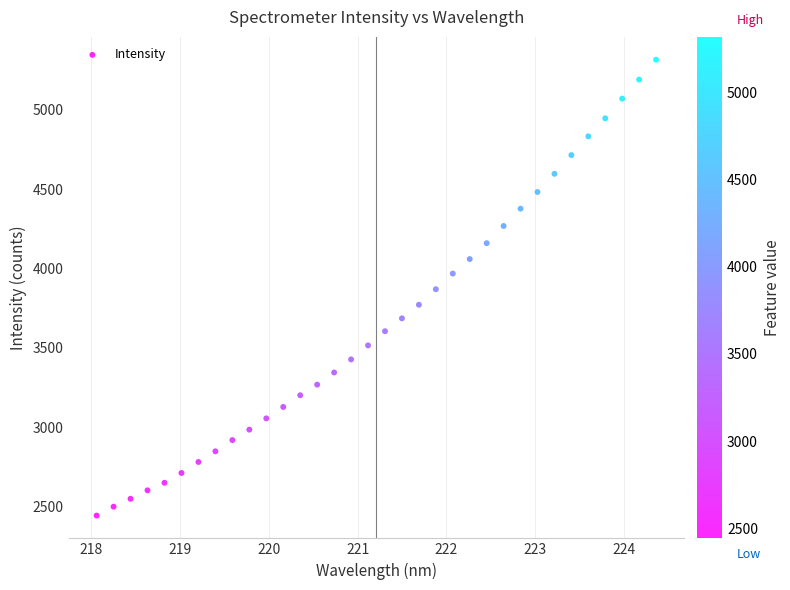

What is the range of X values (max minus min)?

6.3